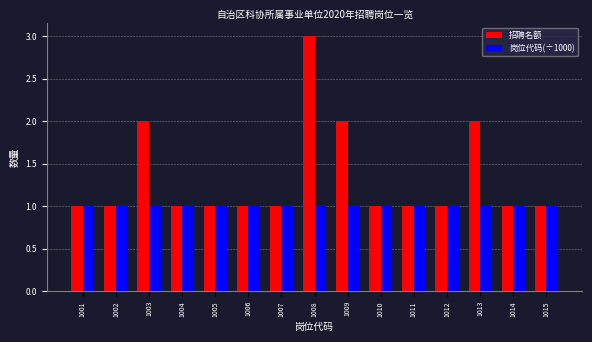

True or false: 岗位代码(÷1000) has a value of 1.0 at 1013.

True